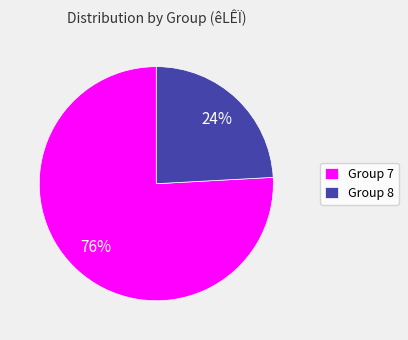

Combined, do Group 7 and Group 8 account for over 50%?

Yes